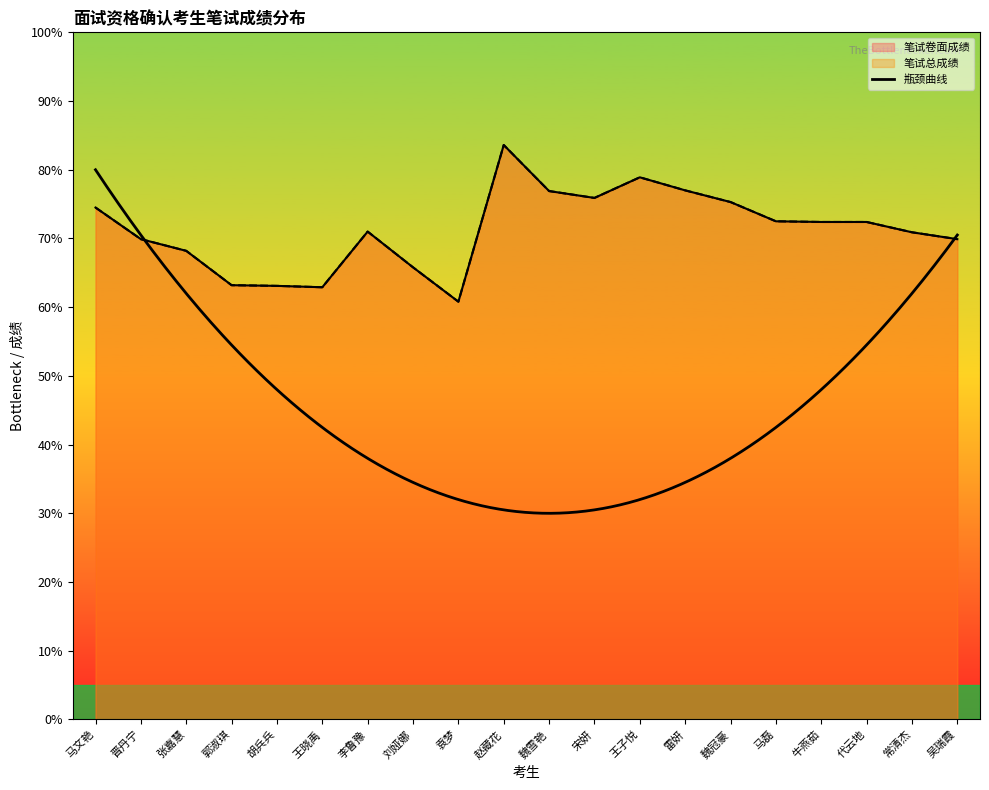

Which series has the largest range (max minus min)?

笔试卷面成绩